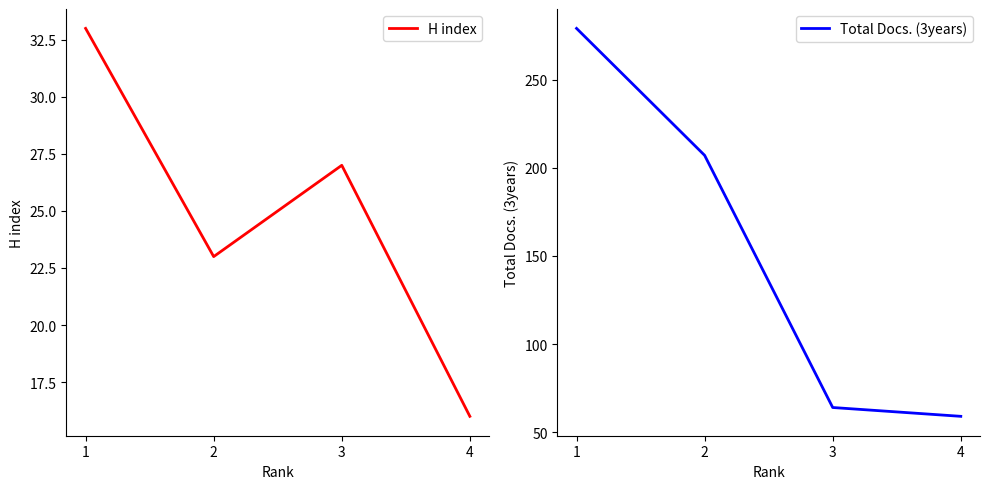

At which category does H index reach its first local peak?

3